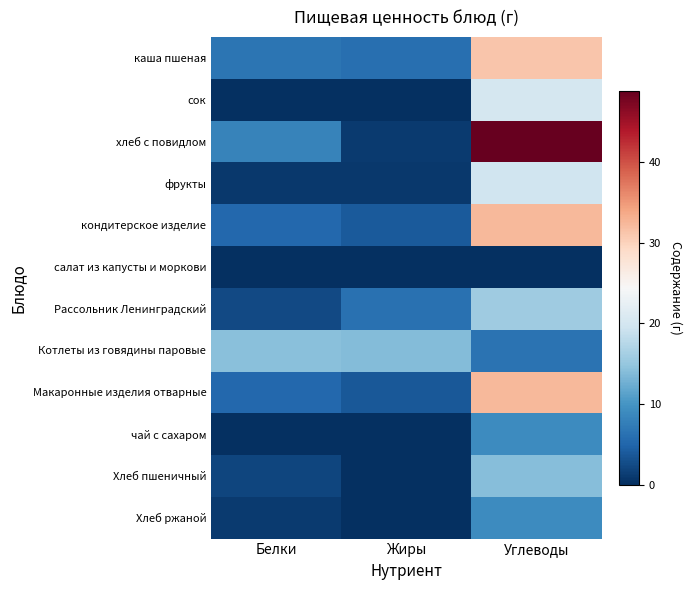

How many categories are shown in the chart?

3